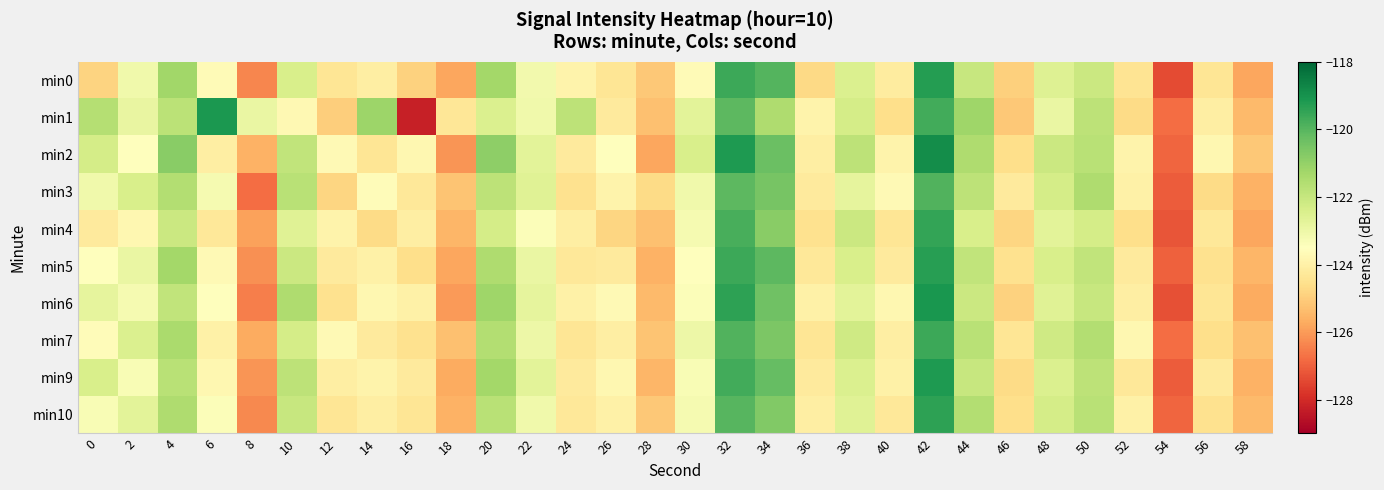

Reading left to right, list all the values displayed in this chart.

min0: 0=-124.8	2=-123.1	4=-121.2	6=-123.7	8=-126.4	10=-122.4	12=-124.4	14=-124.1	16=-124.9	18=-125.8	20=-121.3	22=-123.1	24=-123.9	26=-124.4	28=-125.1	30=-123.6	32=-119.6	34=-119.9	36=-124.7	38=-122.5	40=-124.2	42=-119.2	44=-122.0	46=-124.9	48=-122.6	50=-122.1	52=-124.4	54=-127.4	56=-124.4	58=-125.8
min1: 0=-121.6	2=-122.9	4=-121.8	6=-119.1	8=-122.9	10=-123.8	12=-125.0	14=-121.1	16=-128.3	18=-124.3	20=-122.5	22=-123.1	24=-121.8	26=-124.2	28=-125.3	30=-122.7	32=-120.1	34=-121.5	36=-123.9	38=-122.3	40=-124.6	42=-119.7	44=-121.2	46=-125.1	48=-122.9	50=-121.8	52=-124.7	54=-126.8	56=-124.1	58=-125.4
min2: 0=-122.3	2=-123.5	4=-120.8	6=-124.1	8=-125.6	10=-121.9	12=-123.7	14=-124.4	16=-123.8	18=-126.1	20=-120.9	22=-122.7	24=-124.2	26=-123.5	28=-125.8	30=-122.4	32=-119.2	34=-120.3	36=-124.1	38=-121.8	40=-123.9	42=-118.9	44=-121.5	46=-124.6	48=-122.1	50=-121.7	52=-123.9	54=-126.9	56=-123.8	58=-125.1
min3: 0=-123.1	2=-122.4	4=-121.6	6=-123.2	8=-126.8	10=-121.7	12=-124.8	14=-123.6	16=-124.3	18=-125.2	20=-121.8	22=-122.6	24=-124.5	26=-123.9	28=-124.7	30=-123.1	32=-120.1	34=-120.5	36=-124.2	38=-122.8	40=-123.7	42=-119.9	44=-121.8	46=-124.2	48=-122.3	50=-121.5	52=-124.0	54=-127.1	56=-124.7	58=-125.6
min4: 0=-124.2	2=-123.8	4=-122.1	6=-124.3	8=-125.9	10=-122.6	12=-123.9	14=-124.7	16=-124.1	18=-125.5	20=-122.3	22=-123.4	24=-124.1	26=-124.8	28=-125.3	30=-123.2	32=-119.8	34=-120.8	36=-124.5	38=-122.1	40=-124.4	42=-119.5	44=-122.4	46=-124.8	48=-122.7	50=-122.3	52=-124.6	54=-127.2	56=-124.3	58=-125.8
min5: 0=-123.5	2=-122.9	4=-121.3	6=-123.7	8=-126.2	10=-122.1	12=-124.2	14=-124.0	16=-124.6	18=-125.8	20=-121.5	22=-122.9	24=-124.3	26=-124.2	28=-125.6	30=-123.5	32=-119.6	34=-120.1	36=-124.3	38=-122.4	40=-124.2	42=-119.3	44=-121.9	46=-124.5	48=-122.4	50=-121.9	52=-124.2	54=-127.0	56=-124.5	58=-125.5
min6: 0=-122.8	2=-123.2	4=-121.9	6=-123.5	8=-126.5	10=-121.5	12=-124.5	14=-123.8	16=-124.0	18=-126.0	20=-121.2	22=-122.8	24=-124.0	26=-123.7	28=-125.4	30=-123.4	32=-119.4	34=-120.4	36=-124.0	38=-122.7	40=-123.8	42=-119.1	44=-122.1	46=-124.9	48=-122.6	50=-122.0	52=-124.1	54=-127.3	56=-124.4	58=-125.7
min7: 0=-123.6	2=-122.5	4=-121.4	6=-124.0	8=-125.7	10=-122.3	12=-123.7	14=-124.2	16=-124.5	18=-125.3	20=-121.6	22=-123.0	24=-124.4	26=-124.1	28=-125.2	30=-123.0	32=-119.9	34=-120.6	36=-124.4	38=-122.2	40=-124.1	42=-119.6	44=-121.7	46=-124.4	48=-122.2	50=-121.6	52=-123.8	54=-126.8	56=-124.6	58=-125.3
min9: 0=-122.4	2=-123.3	4=-121.7	6=-123.8	8=-126.1	10=-121.8	12=-124.1	14=-123.9	16=-124.2	18=-125.7	20=-121.3	22=-122.7	24=-124.2	26=-123.8	28=-125.5	30=-123.3	32=-119.7	34=-120.2	36=-124.2	38=-122.5	40=-124.0	42=-119.2	44=-122.0	46=-124.7	48=-122.5	50=-121.8	52=-124.3	54=-127.1	56=-124.2	58=-125.6
min10: 0=-123.3	2=-122.7	4=-121.5	6=-123.4	8=-126.3	10=-122.0	12=-124.4	14=-124.1	16=-124.4	18=-125.6	20=-121.7	22=-123.1	24=-124.3	26=-124.0	28=-125.1	30=-123.2	32=-120.0	34=-120.7	36=-124.1	38=-122.6	40=-124.3	42=-119.4	44=-121.6	46=-124.6	48=-122.3	50=-121.7	52=-124.0	54=-126.9	56=-124.5	58=-125.4